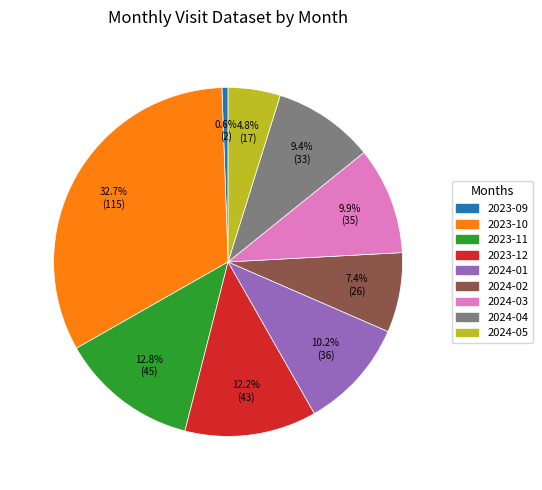

The 2023-09 slice represents 11% of the pie. True or false?

False